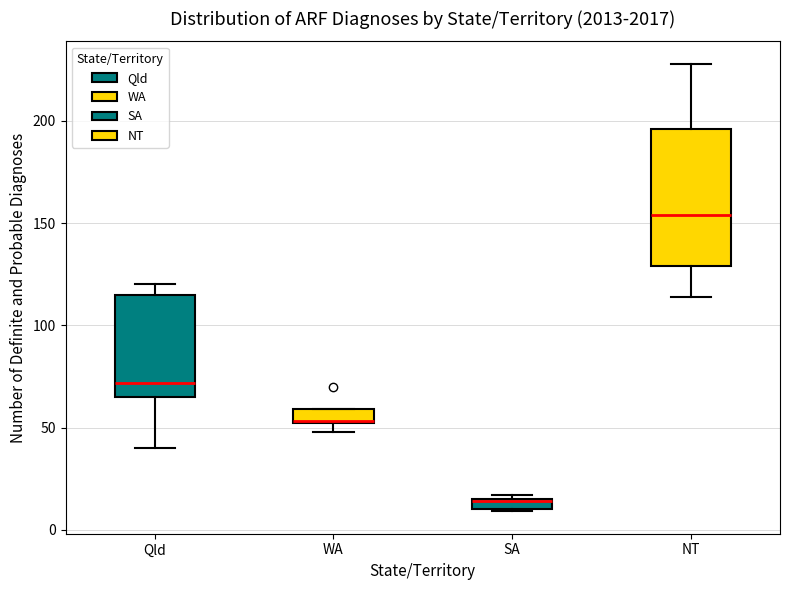

Where is the upper edge of the box for WA on the y-axis? The values are not printed on the chart, so give them approximately, as read against the axis.

60